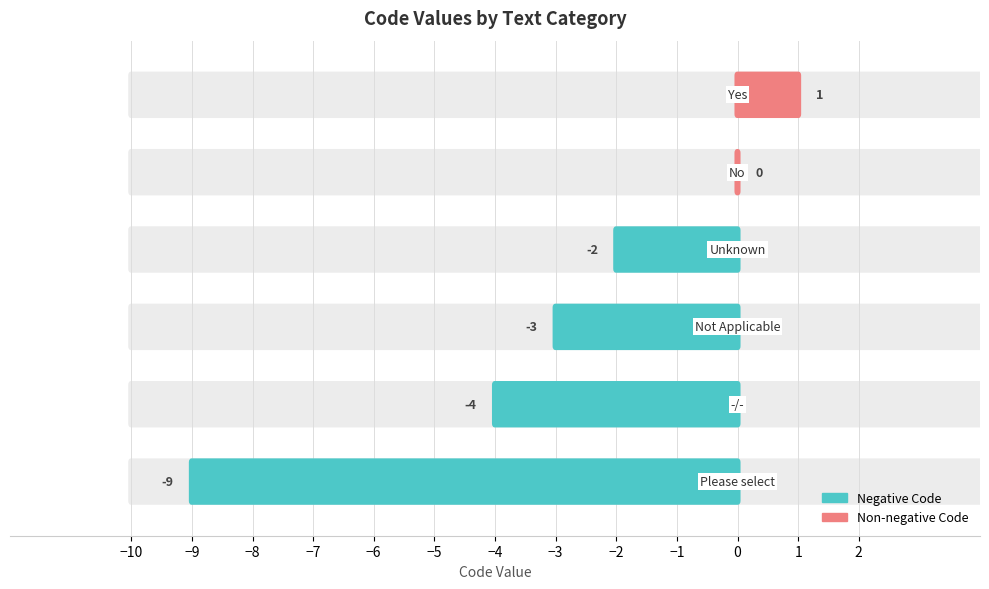

Read the value at Please select, to the nearest 10.

-10